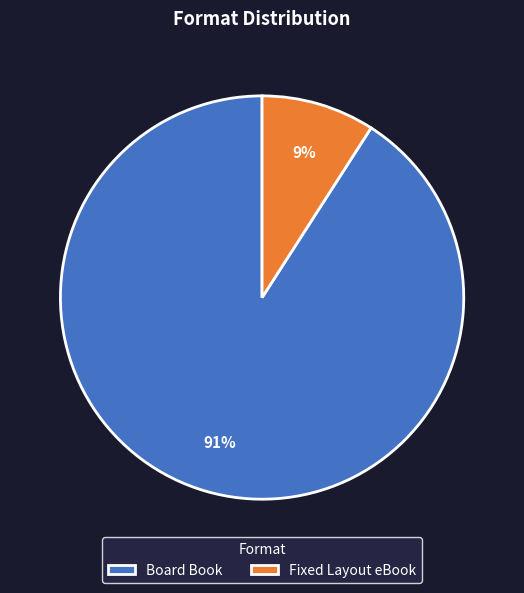

What is the smallest slice in the pie chart?

Fixed Layout eBook